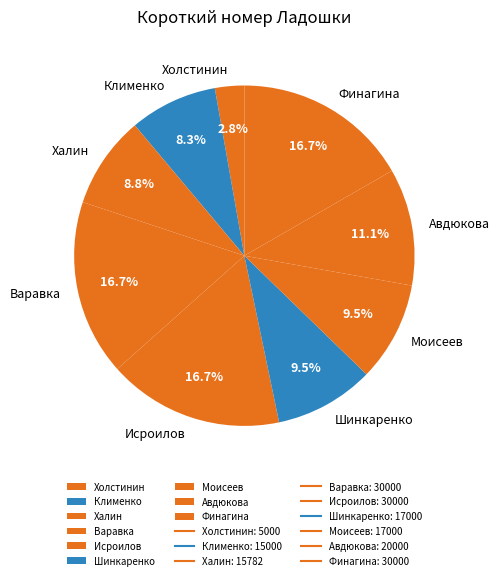

What percentage do Авдюкова and Холстинин together represent?

13.9%